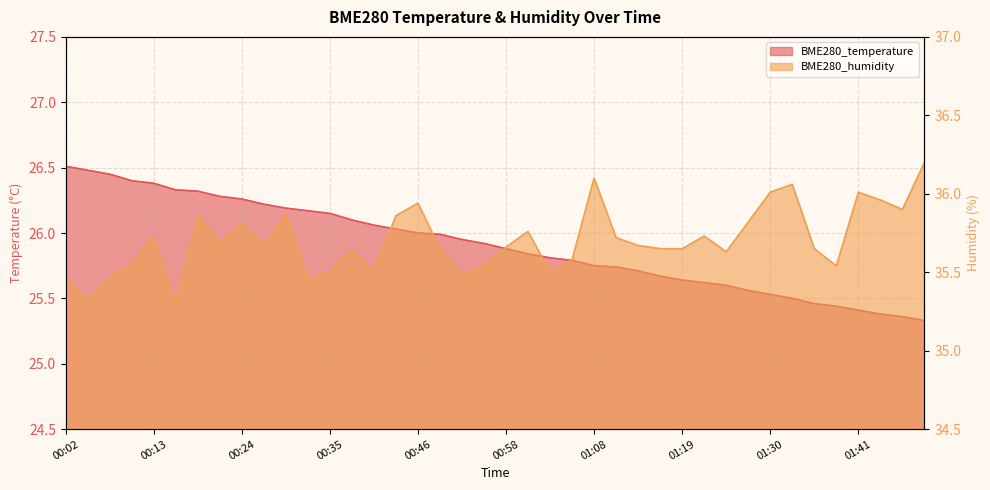

What is the label of the 4th point from the right?

01:41